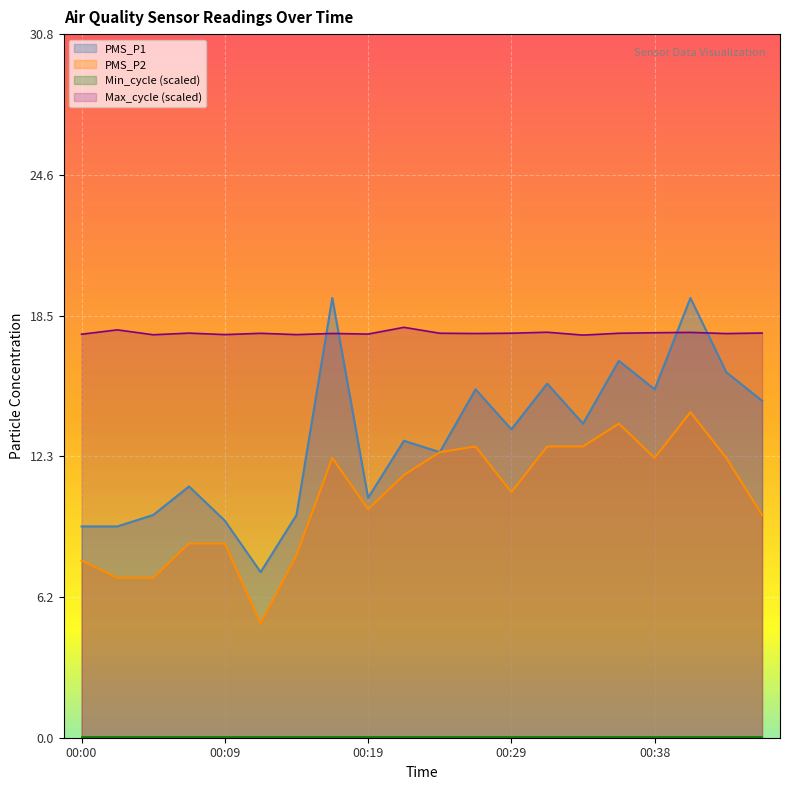

Which series has the largest total across all categories?

Max_cycle (scaled)